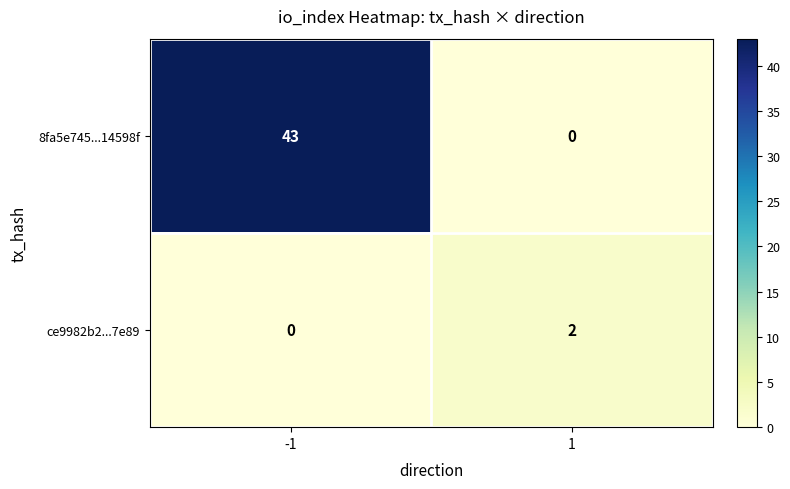

How many values in the 8fa5e745...14598f series are below 43?

1